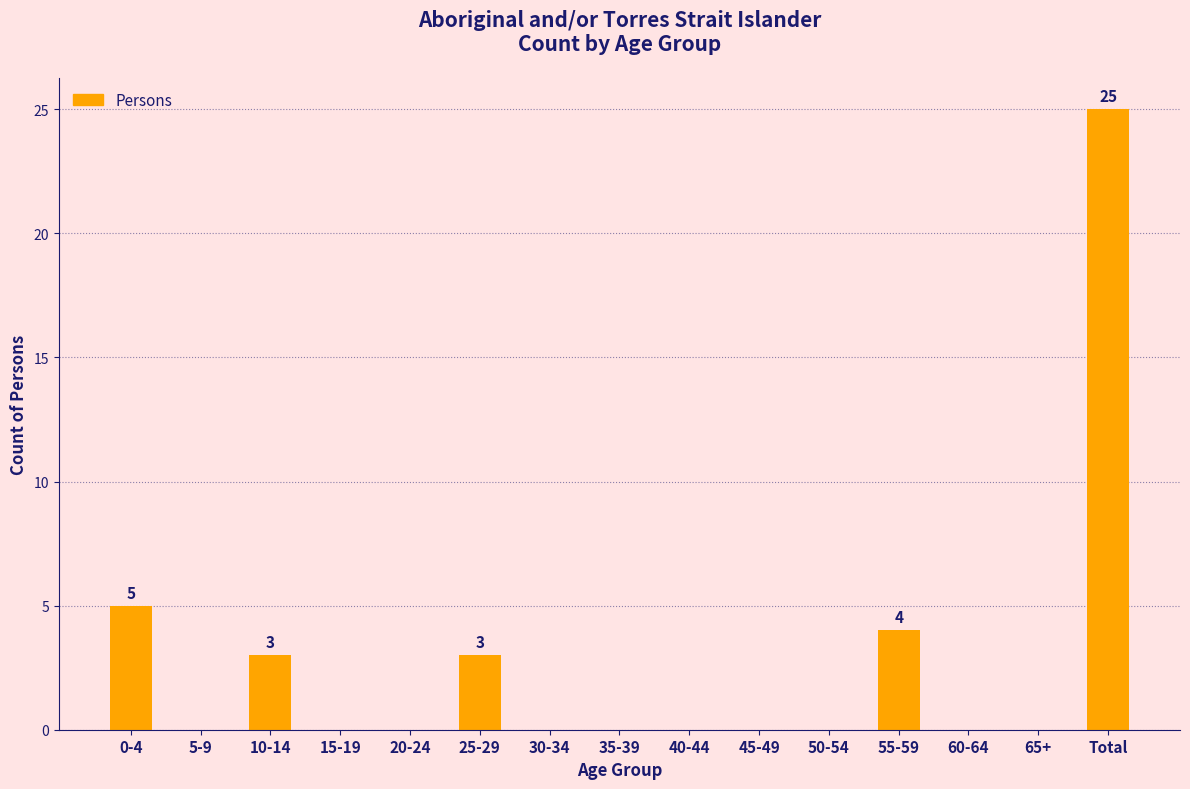

Reading right to left, list all the values displayed in this chart.

Total=25	65+=0	60-64=0	55-59=4	50-54=0	45-49=0	40-44=0	35-39=0	30-34=0	25-29=3	20-24=0	15-19=0	10-14=3	5-9=0	0-4=5